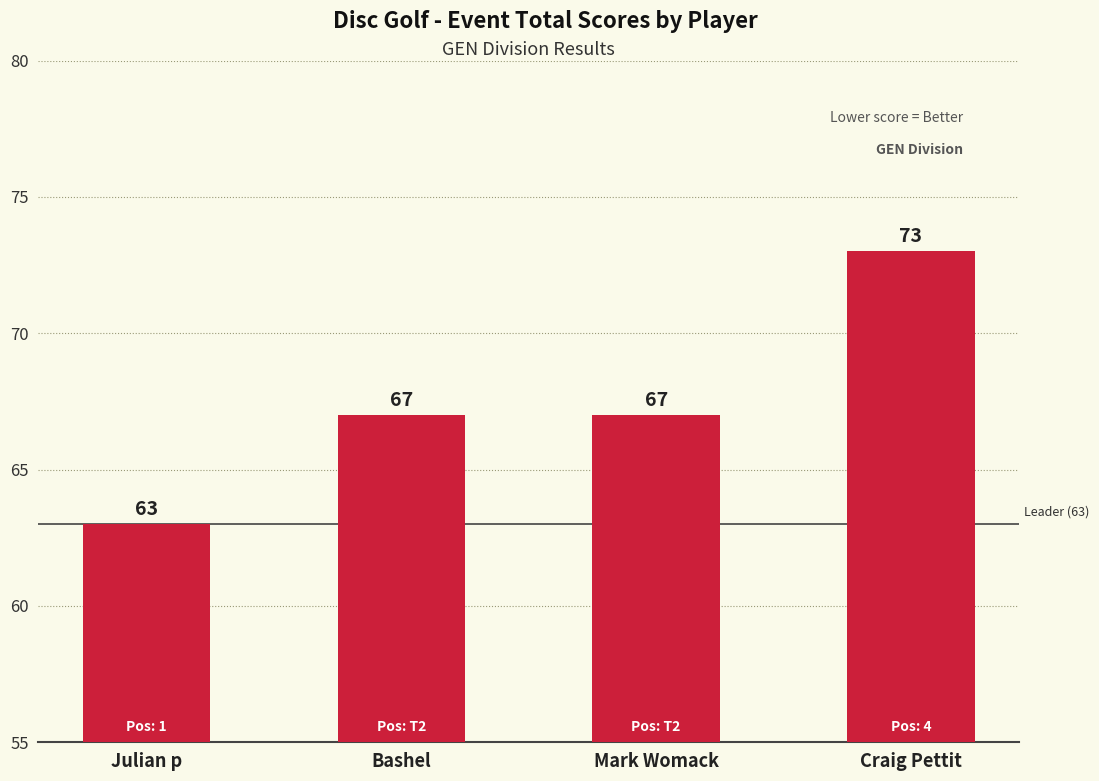

How many values are below 67?

1